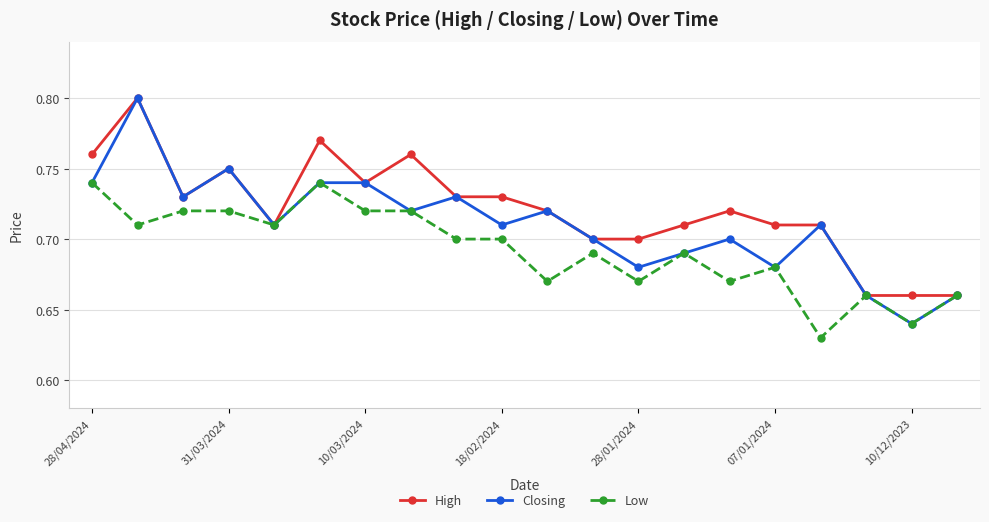

How many High values are between 0 and 1?

20